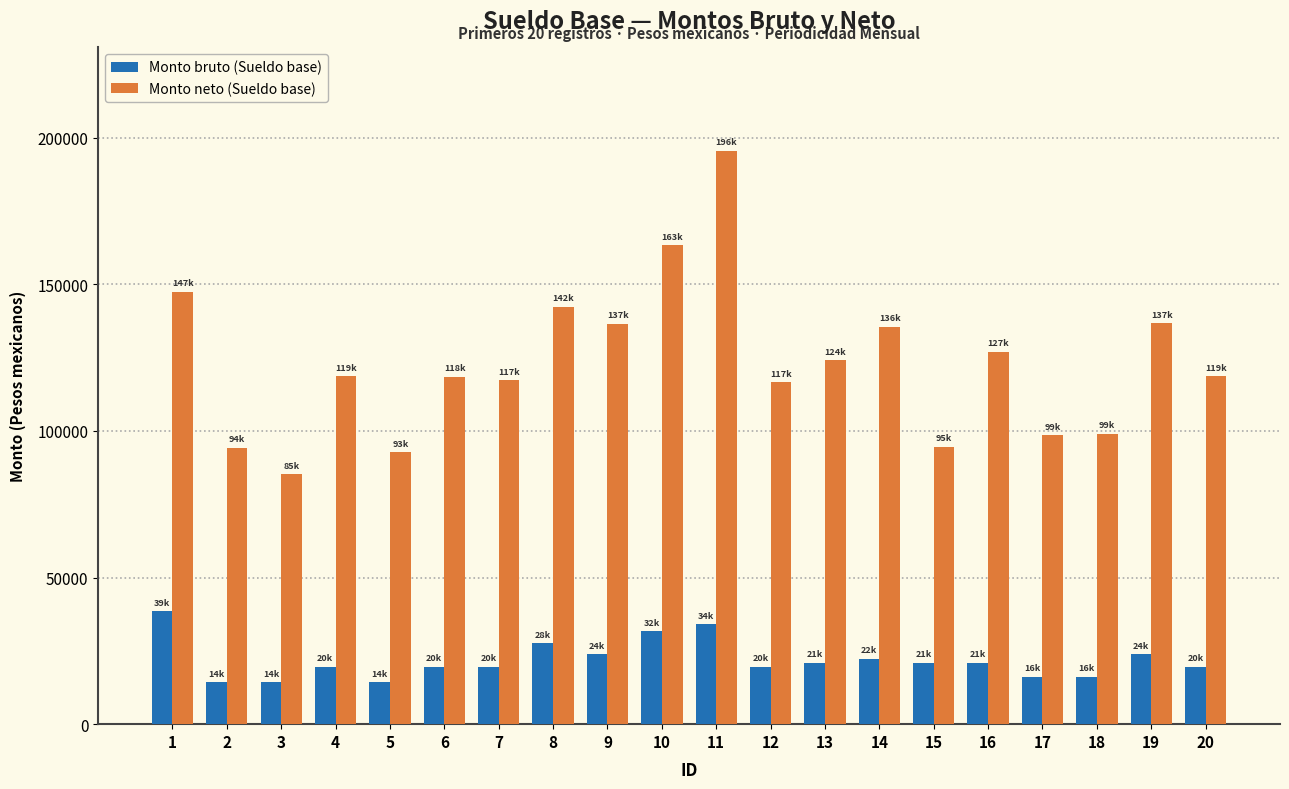

At which category is the sum across all series the highest?

11